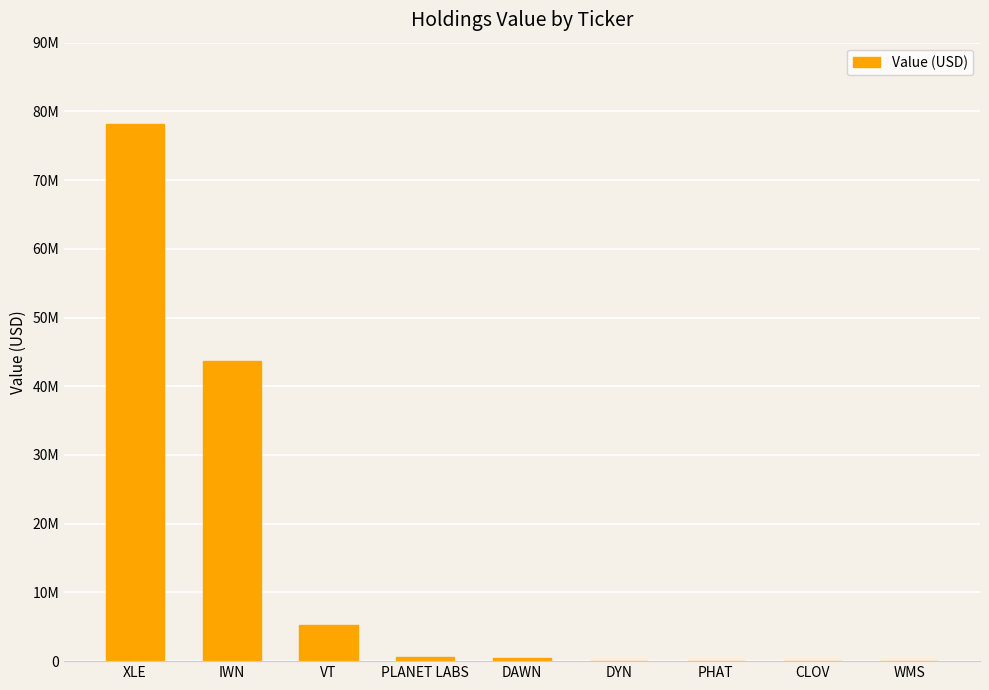

Reading right to left, transcribe all the data shown in this chart.

0	0	0	0	516000	559000	5253000	43689000	78113000